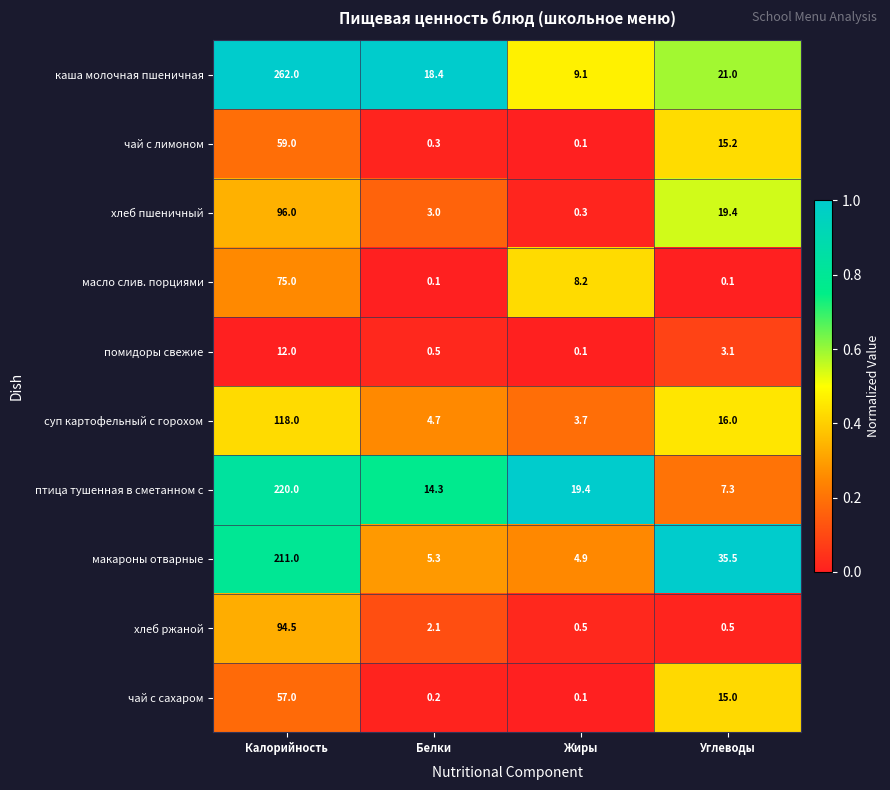

What is the difference between the second highest and second lowest values in the макароны отварные series?

30.2